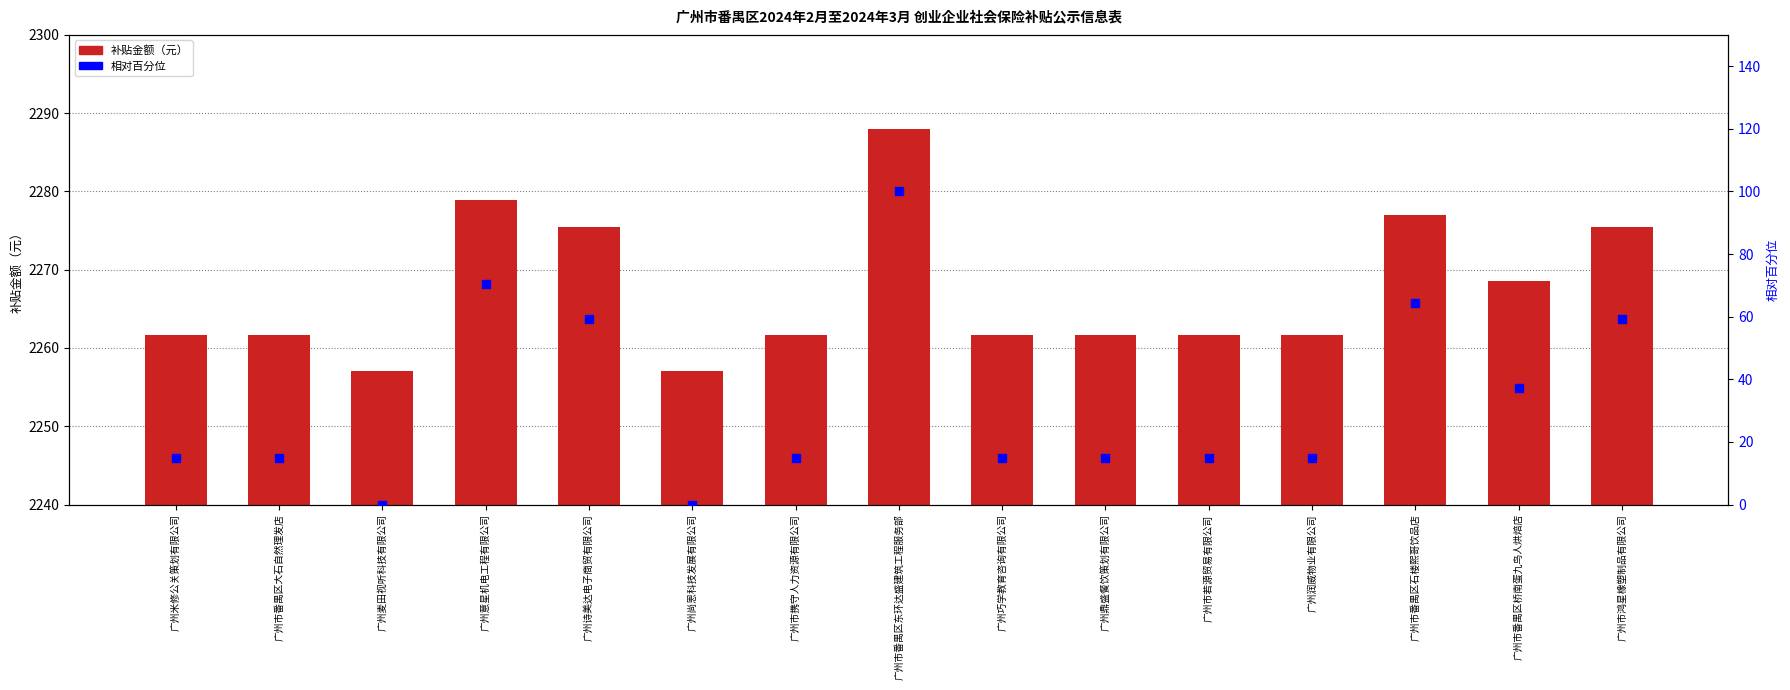

At how many categories does at least one series exceed 720?

15